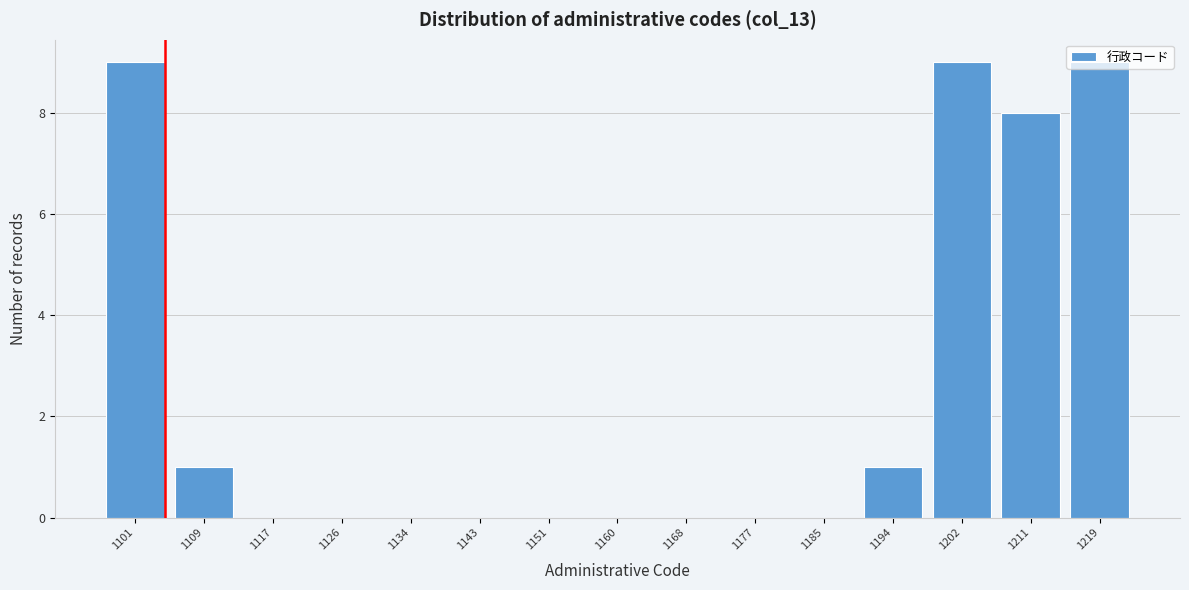

Is it true that the value at 1160 is 0?

True